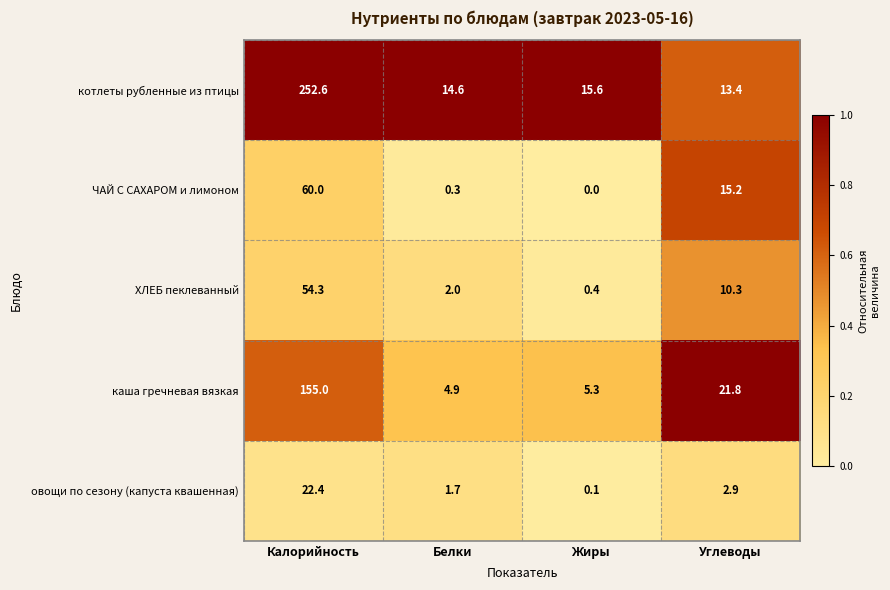

The value of котлеты рубленные из птицы at Жиры is 10.7. True or false?

False